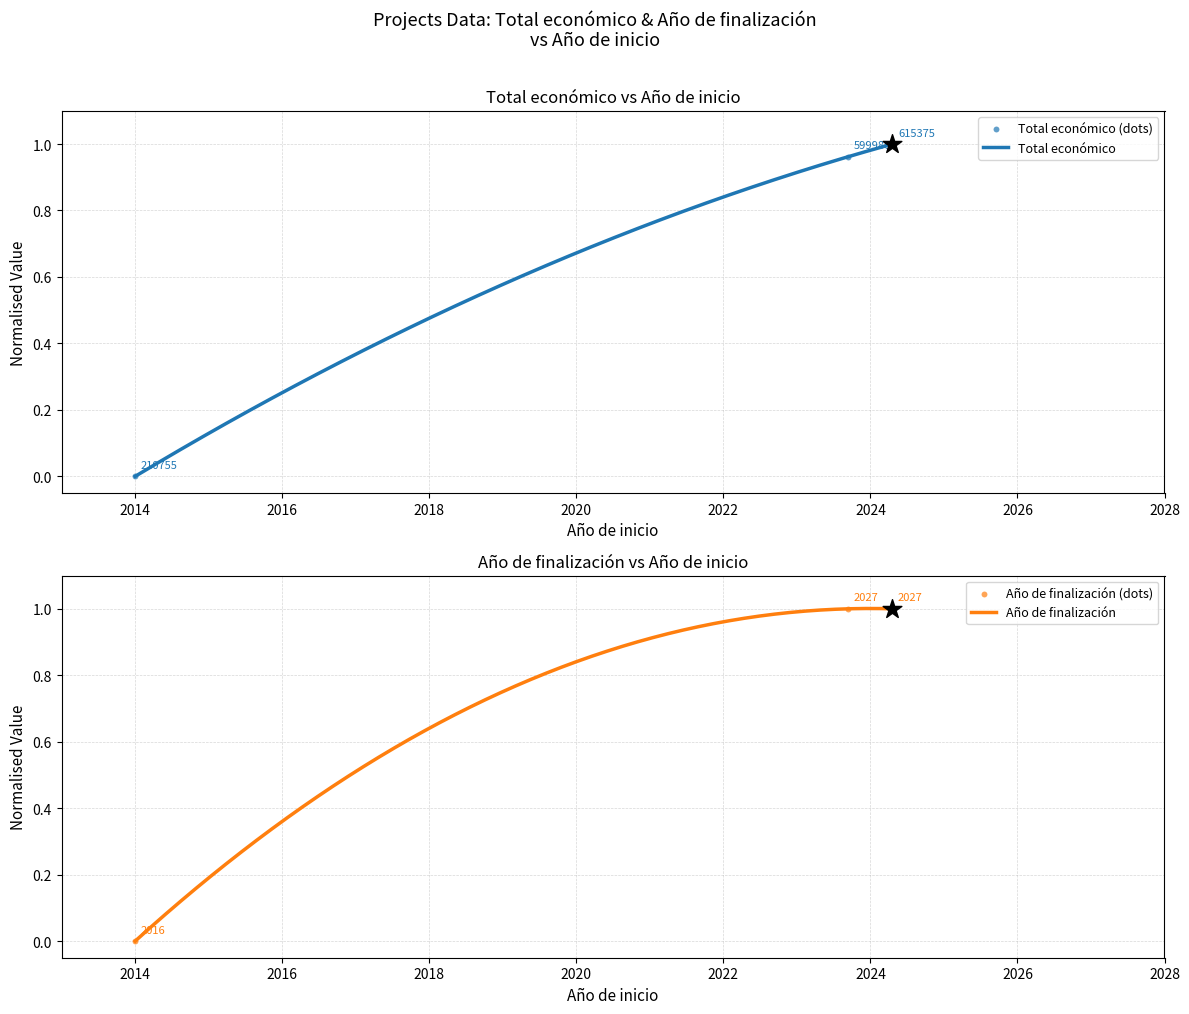

At how many categories does at least one series exceed 0?

2